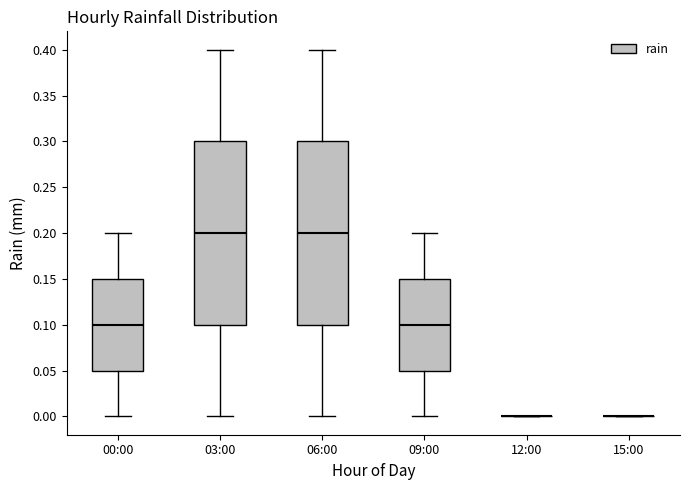

Reading left to right, transcribe this box plot: for each box, give where its median line is, the range the box spans, and where its two whiskers end, as read against the y-axis. The values are not printed on the chart, so give them approximately, as read against the axis.

00:00: median 0.10, box 0.05 to 0.15, whiskers 0.00 to 0.20
03:00: median 0.20, box 0.10 to 0.30, whiskers 0.00 to 0.40
06:00: median 0.20, box 0.10 to 0.30, whiskers 0.00 to 0.40
09:00: median 0.10, box 0.05 to 0.15, whiskers 0.00 to 0.20
12:00: box collapsed to a line at 0.00, whiskers 0.00 to 0.00
15:00: box collapsed to a line at 0.00, whiskers 0.00 to 0.00